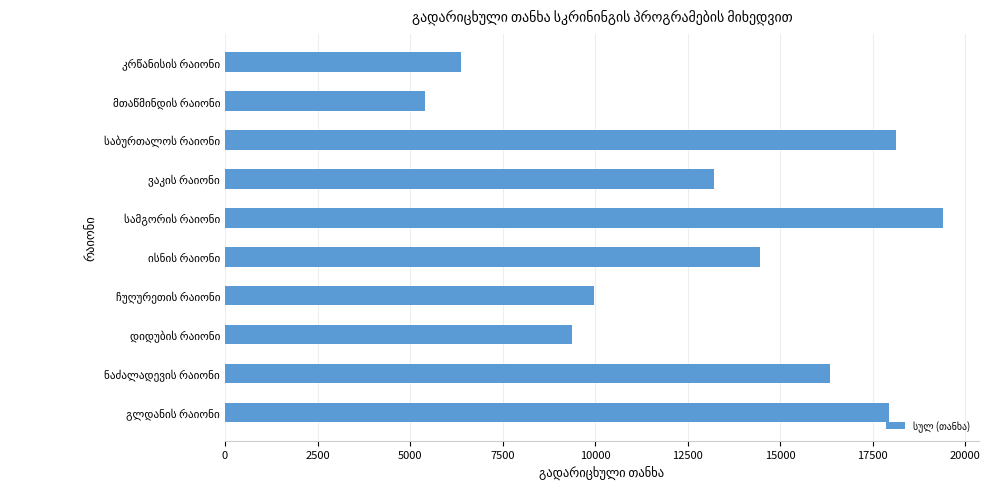

Reading bottom to top, what are all the values shown in this chart?

17942	16339	9374	9973	14451	19408	13216	18142	5410	6384